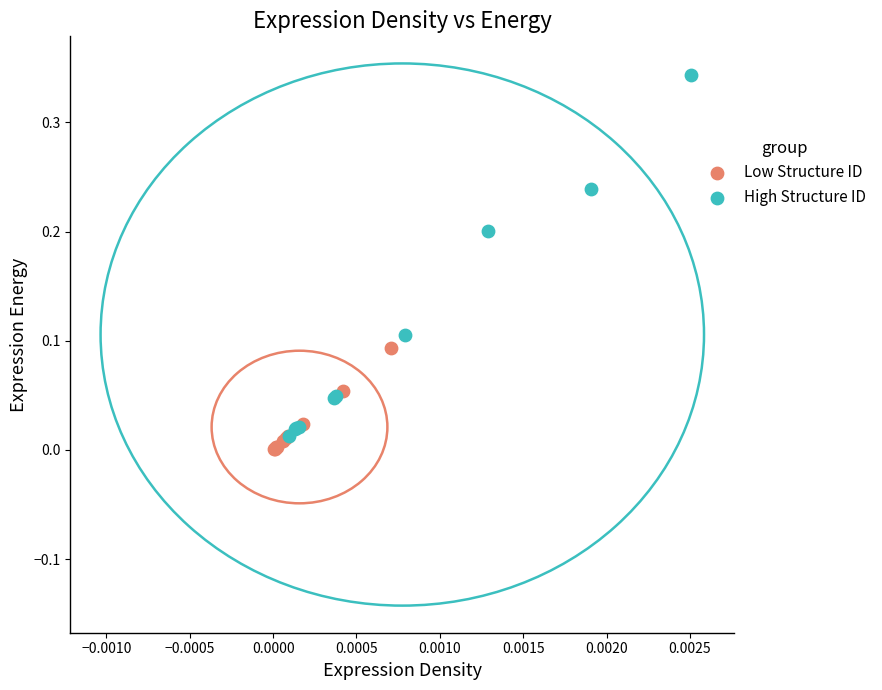

Which series contains the highest Y value?

High Structure ID